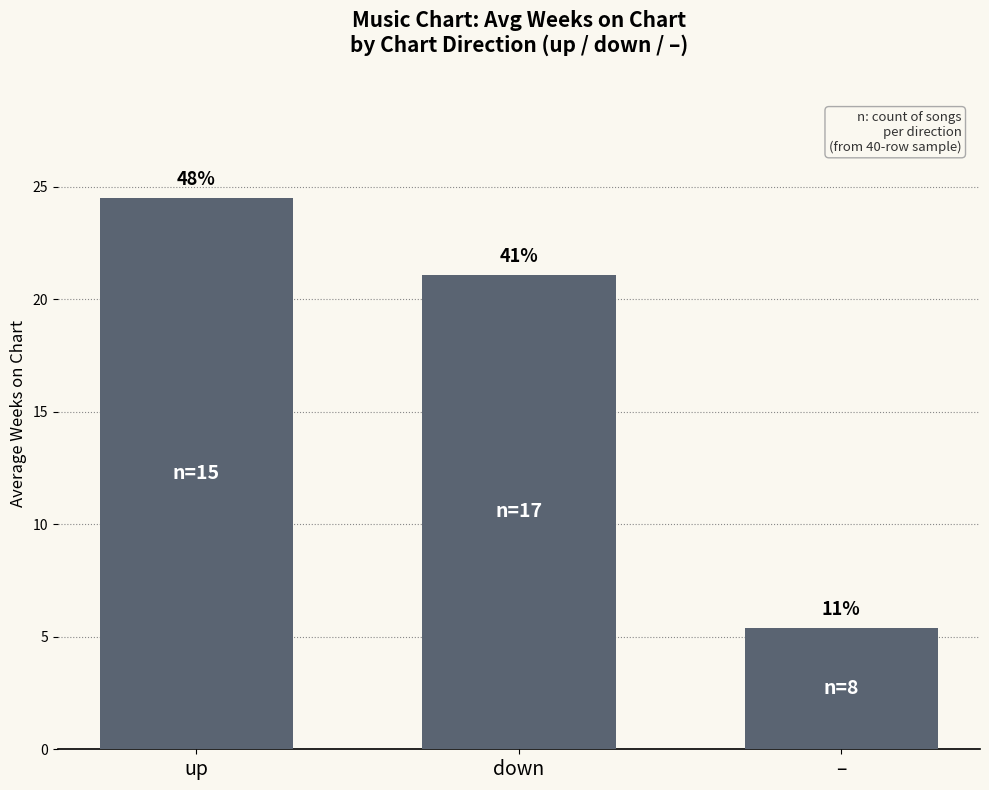

How many bars are there in total?

3